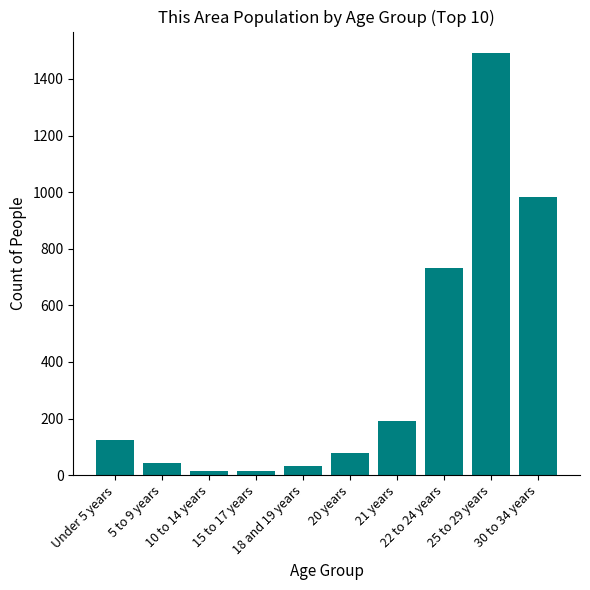

What is the difference between the maximum and minimum values?

1479